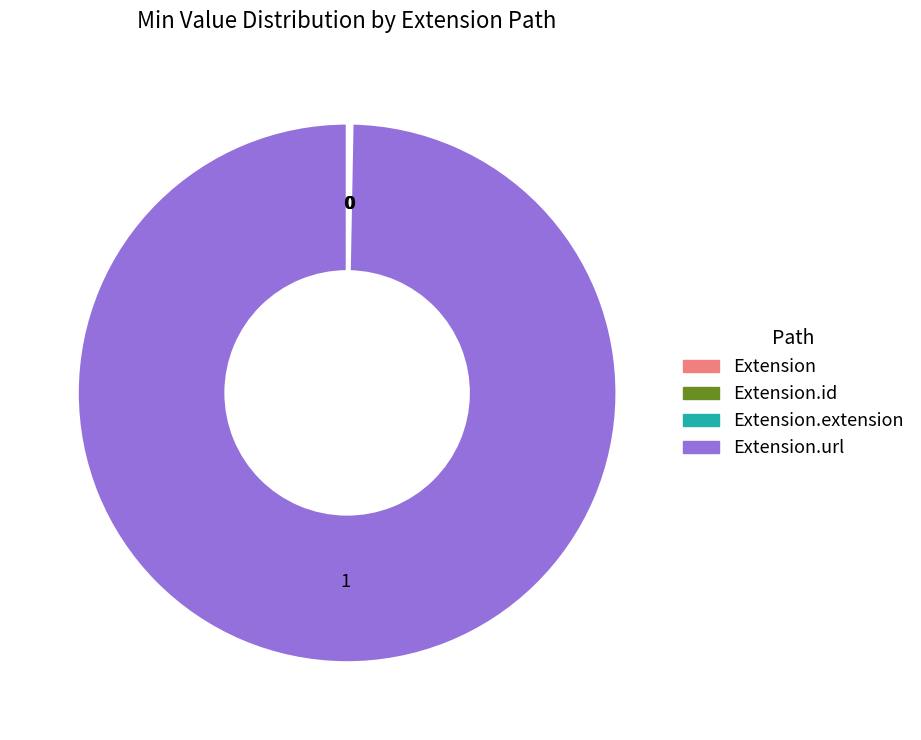

Does any single category account for the majority?

Yes